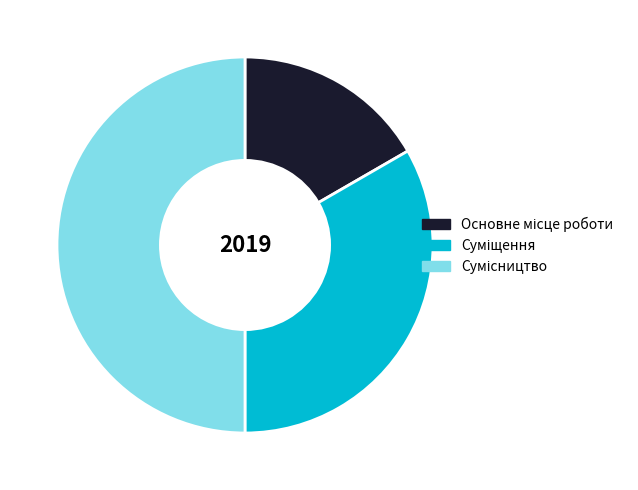

Is Сумісництво the majority of the pie?

No